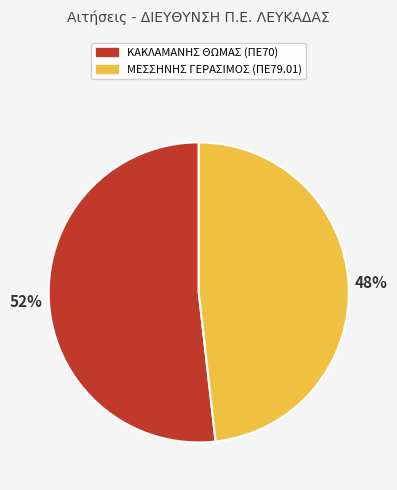

Which slice is the smallest?

ΜΕΣΣΗΝΗΣ ΓΕΡΑΣΙΜΟΣ (ΠΕ79.01)